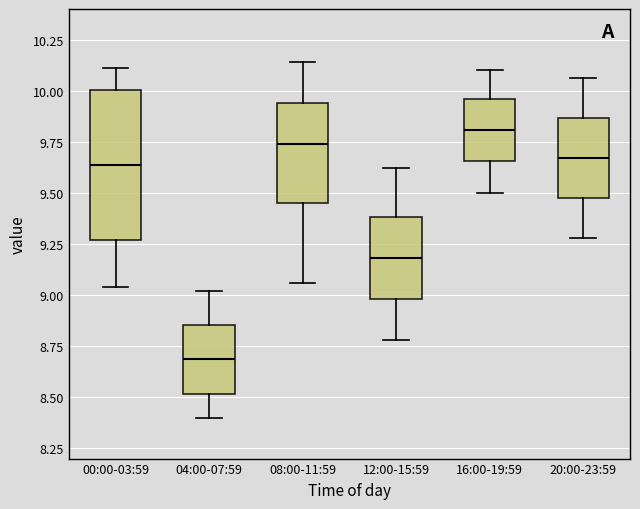

Which box is the tallest, from its lower edge to its upper edge?

00:00-03:59